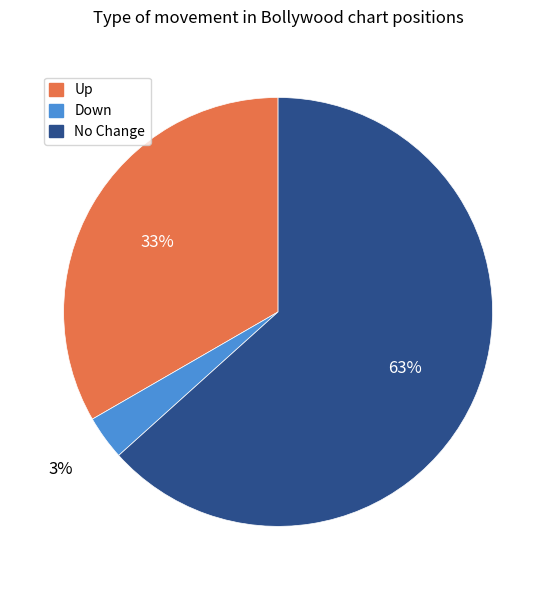

How many segments does this pie chart have?

3